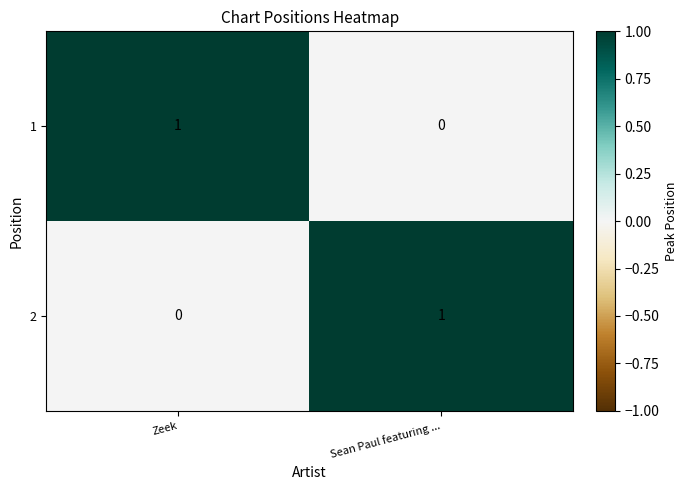

The value of 1 at Sean Paul featuring ... is -1. True or false?

False